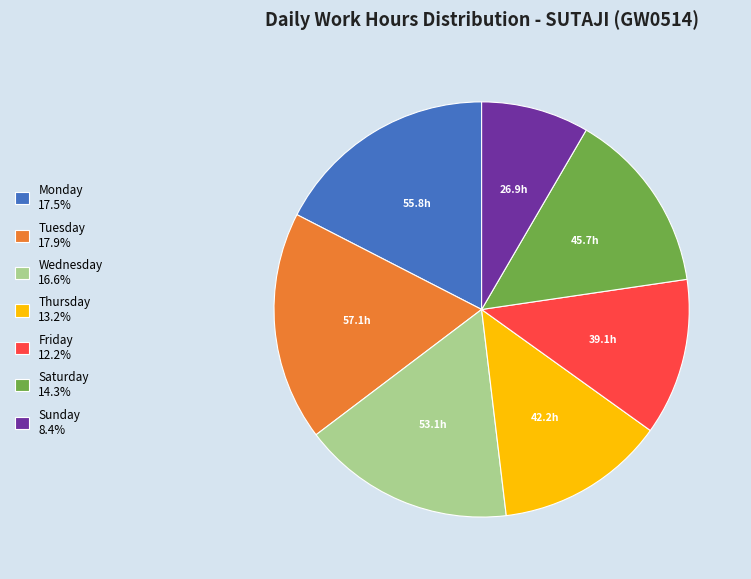

Is the sum of Saturday 14.3% and Monday 17.5% greater than half?

No